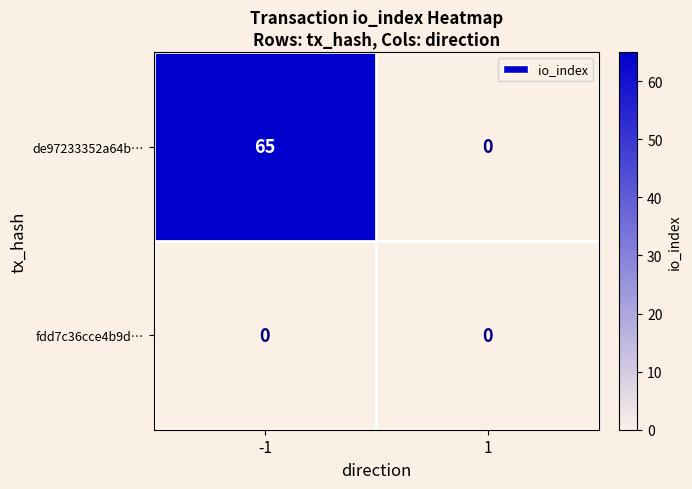

How many series are shown in this chart?

2